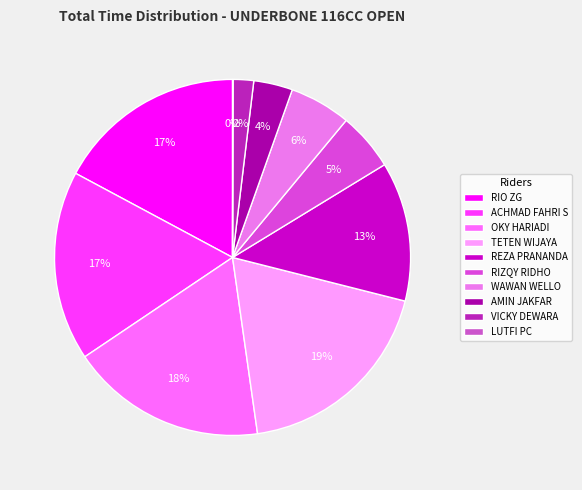

What is the ratio of the value at RIZQY RIDHO to the value at WAWAN WELLO?

0.9